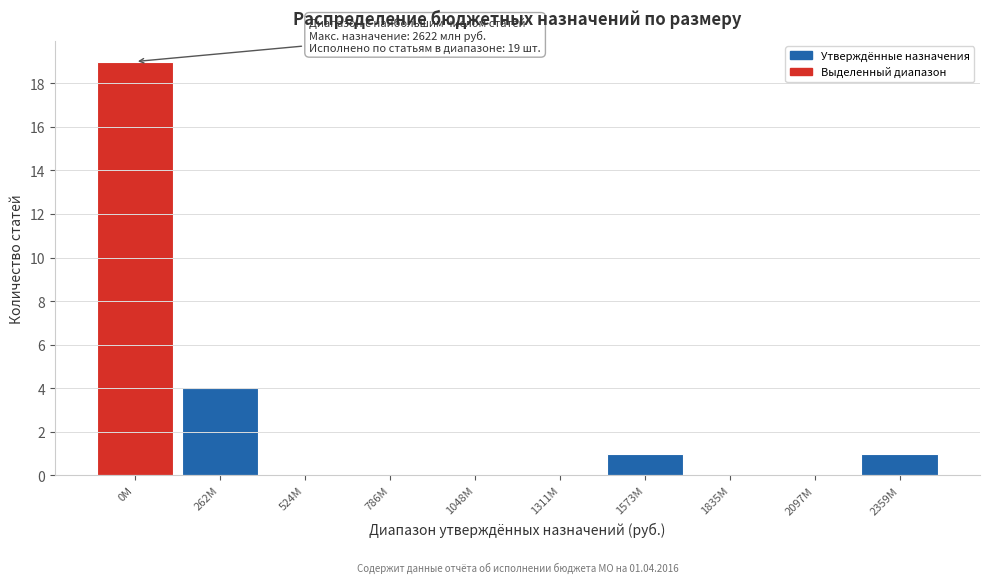

Reading left to right, extract all data points from this chart.

0M=19	262M=4	524M=0	786M=0	1048M=0	1311M=0	1573M=1	1835M=0	2097M=0	2359M=1